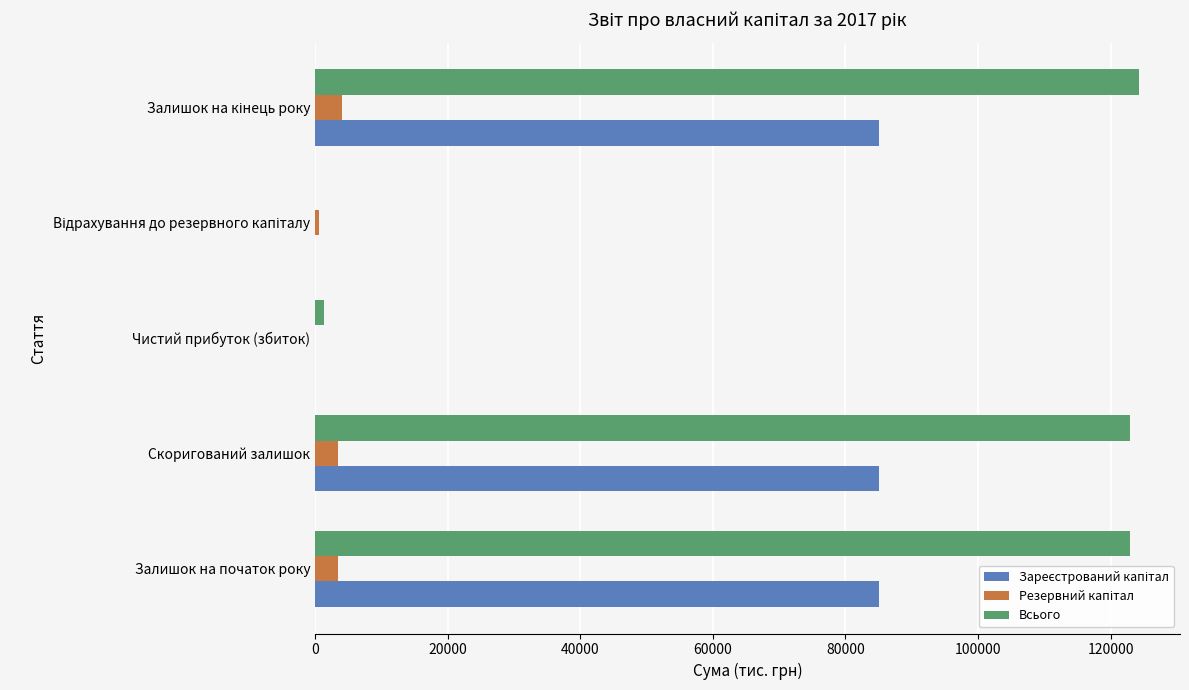

What is the sum of all Всього values?

371431